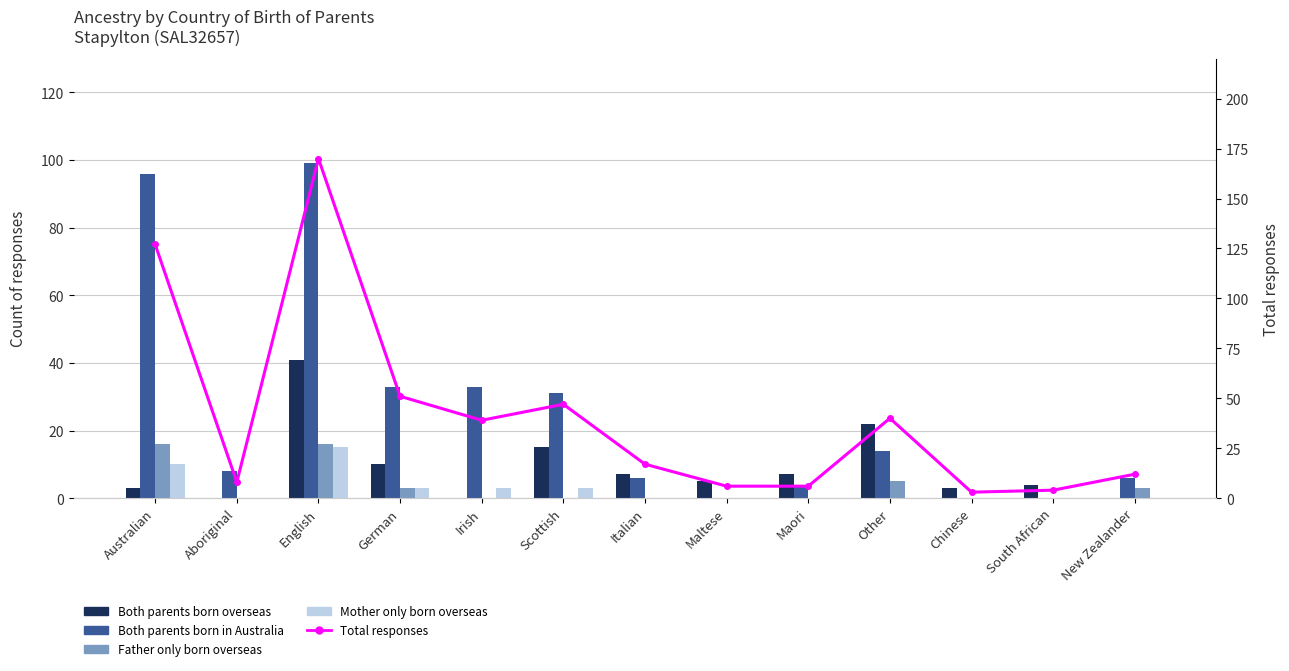

Reading right to left, transcribe all the data shown in this chart.

Both parents born overseas: 0	4	3	22	7	5	7	15	0	10	41	0	3
Both parents born in Australia: 6	0	0	14	4	0	6	31	33	33	99	8	96
Father only born overseas: 3	0	0	5	0	0	0	0	0	3	16	0	16
Mother only born overseas: 0	0	0	0	0	0	0	3	3	3	15	0	10
Total responses: 12	4	3	40	6	6	17	47	39	51	170	8	127